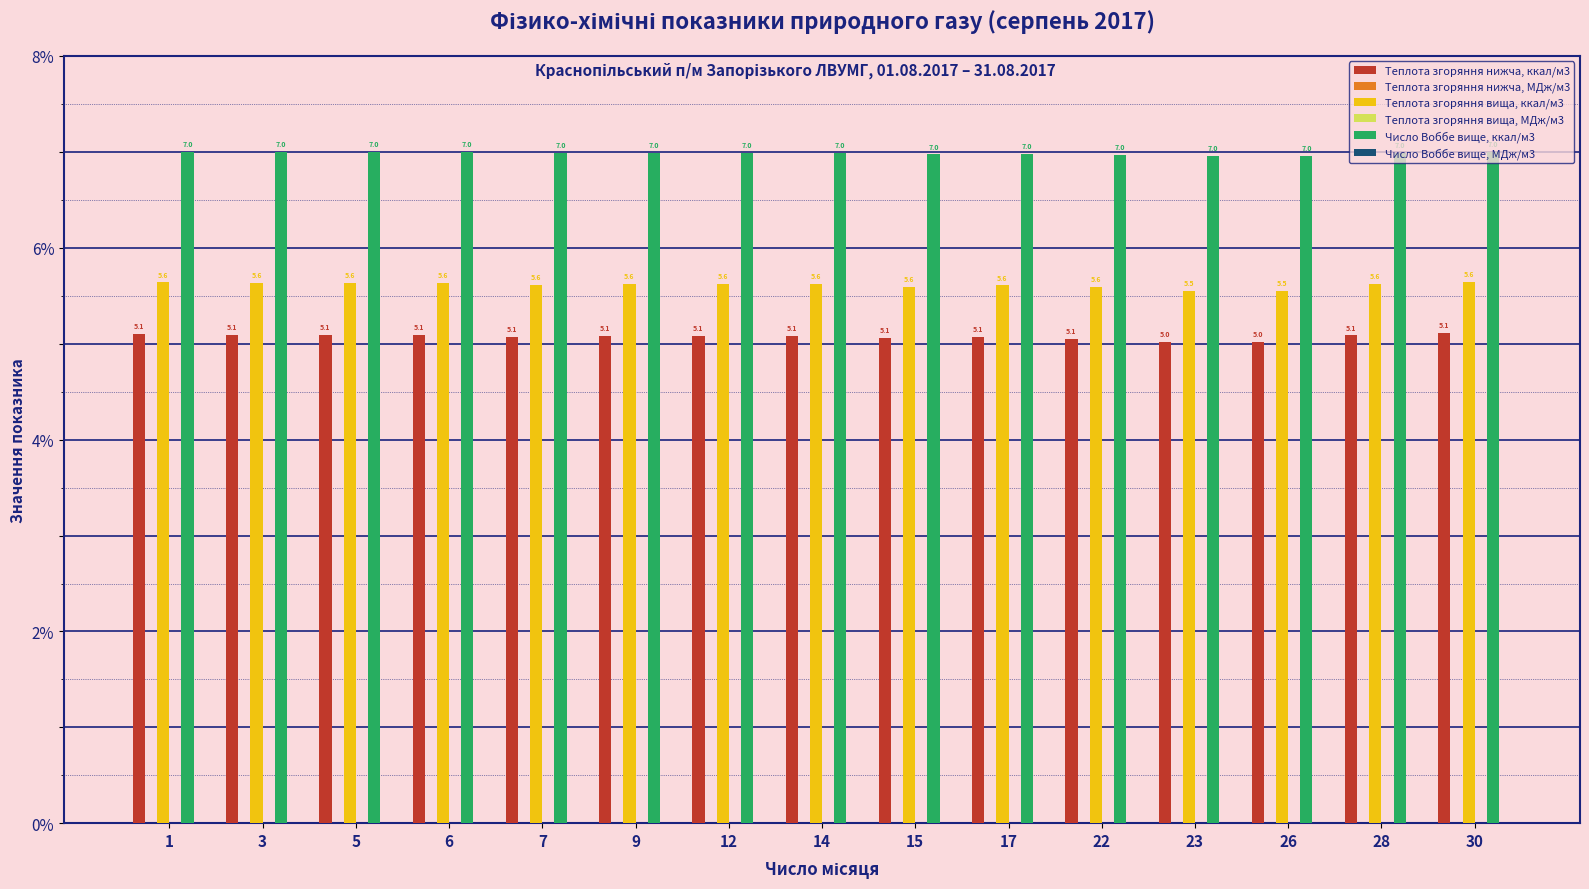

What is the approximate value of Теплота згоряння нижча, ккал/м3 at 30?

5.1